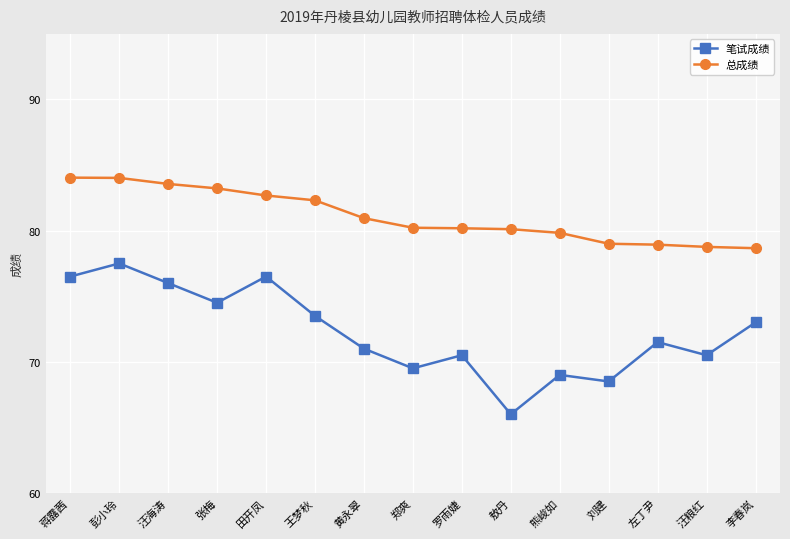

How many categories are shown in the chart?

15